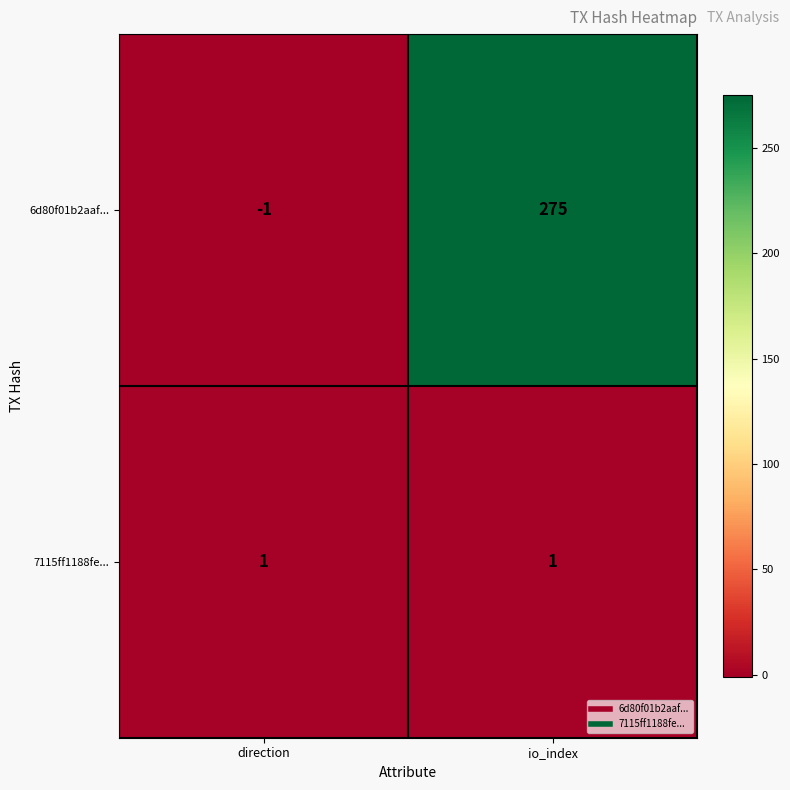

Which series has the widest spread of values?

6d80f01b2aaf...